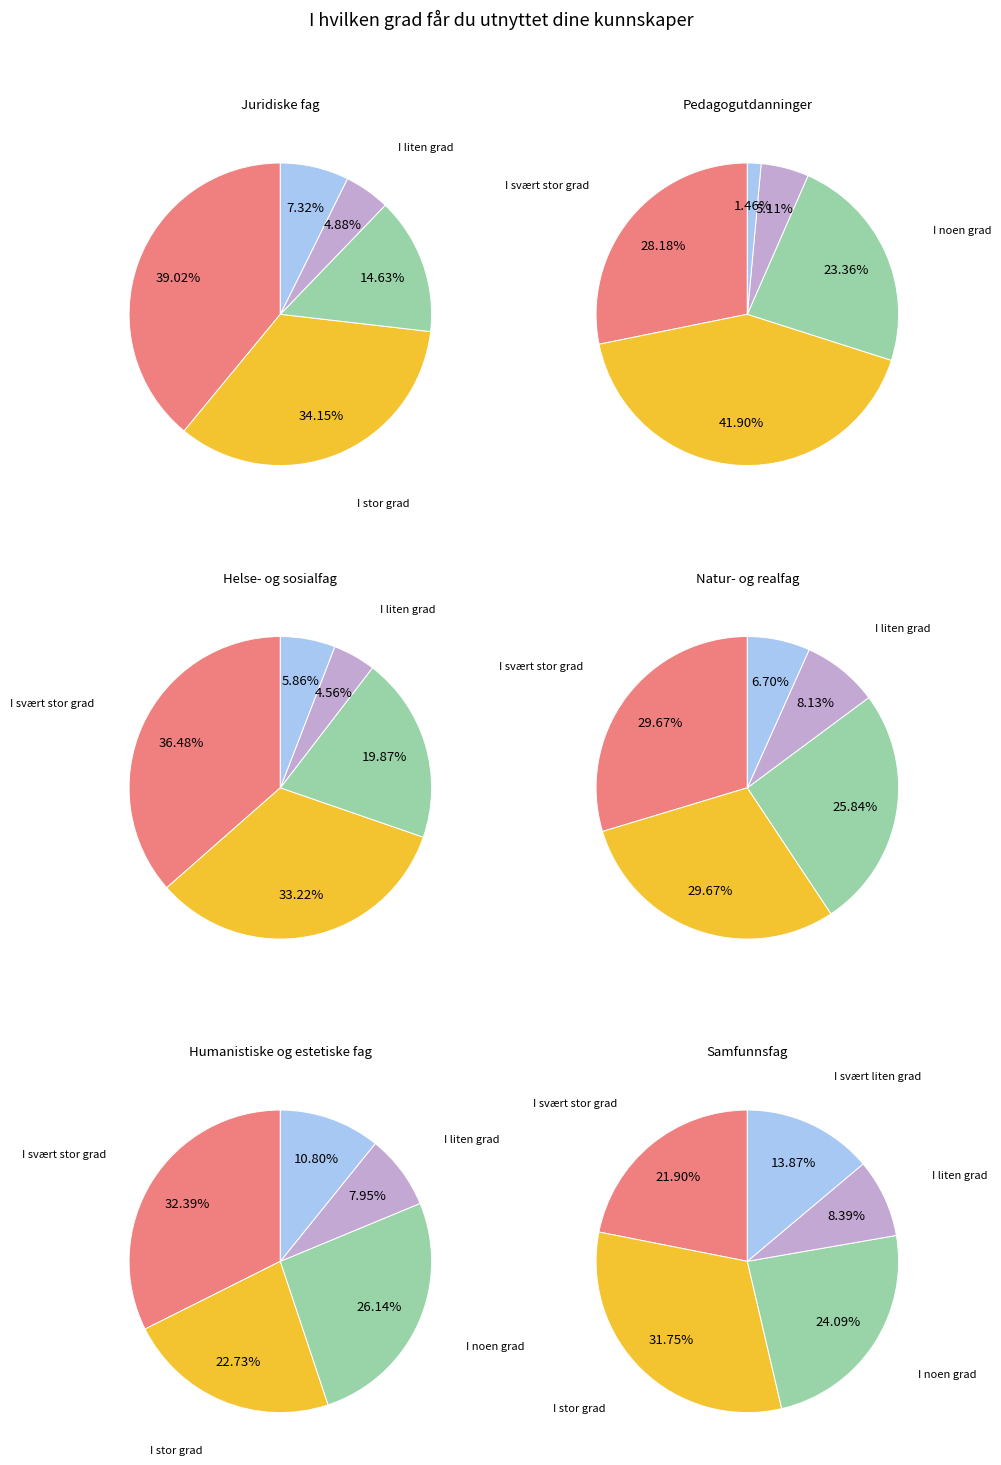

To the nearest percent, what is the difference between the largest and smallest slice percentages?

34%